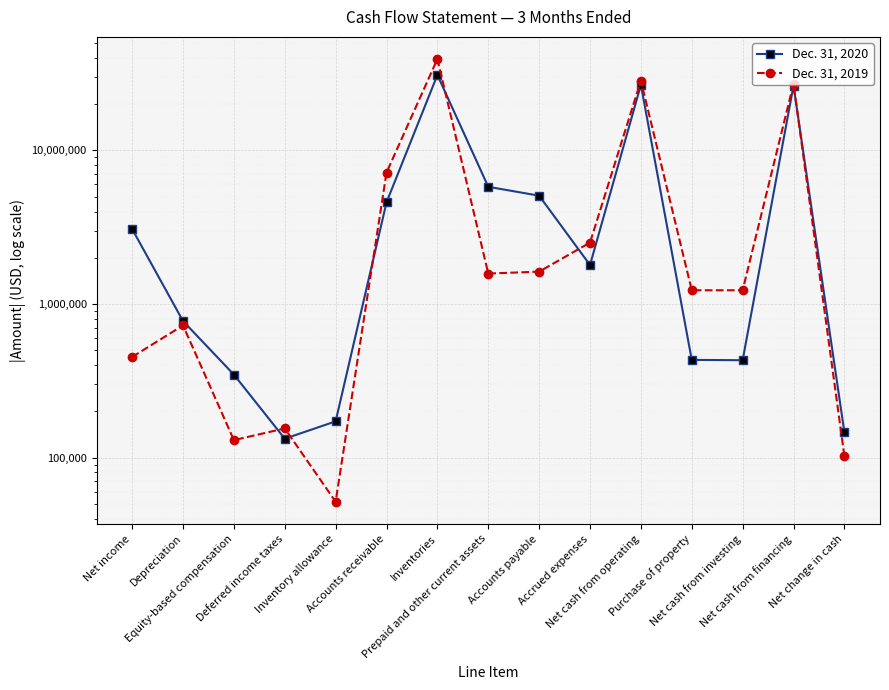

True or false: Dec. 31, 2019 and Dec. 31, 2020 intersect in this chart.

True